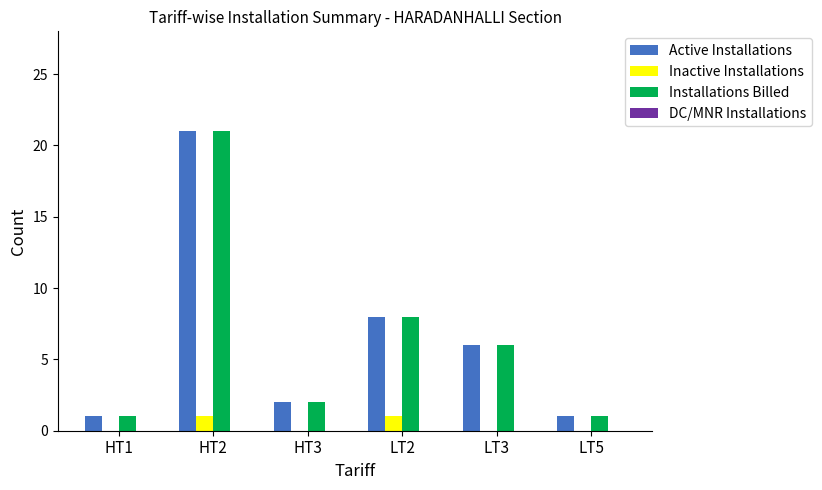

What is the sum of all Installations Billed values?

39